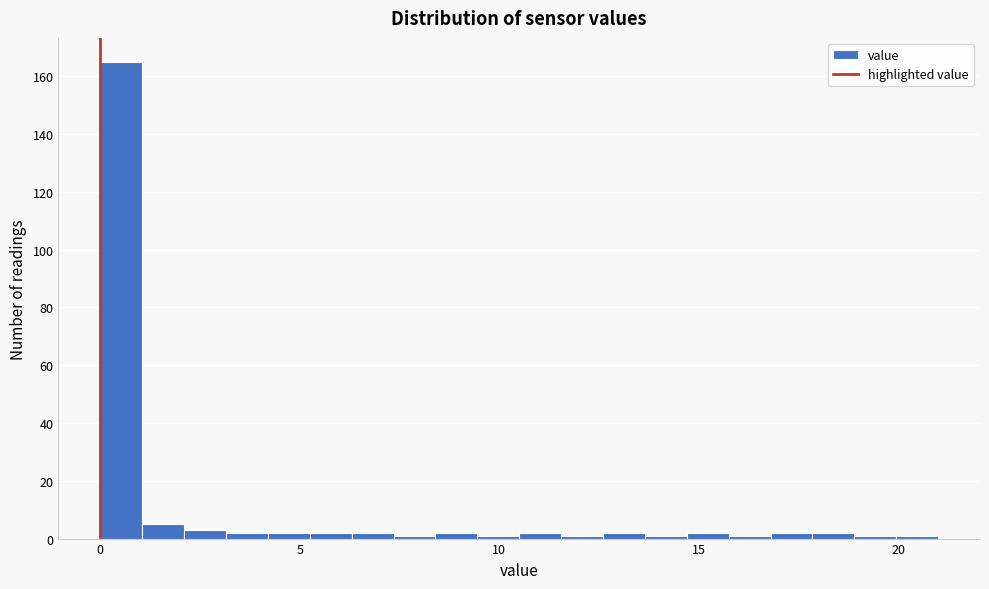

Around what value on the x-axis is the tallest bar? Give the approximate position of its centre, as read against the axis.

0.5